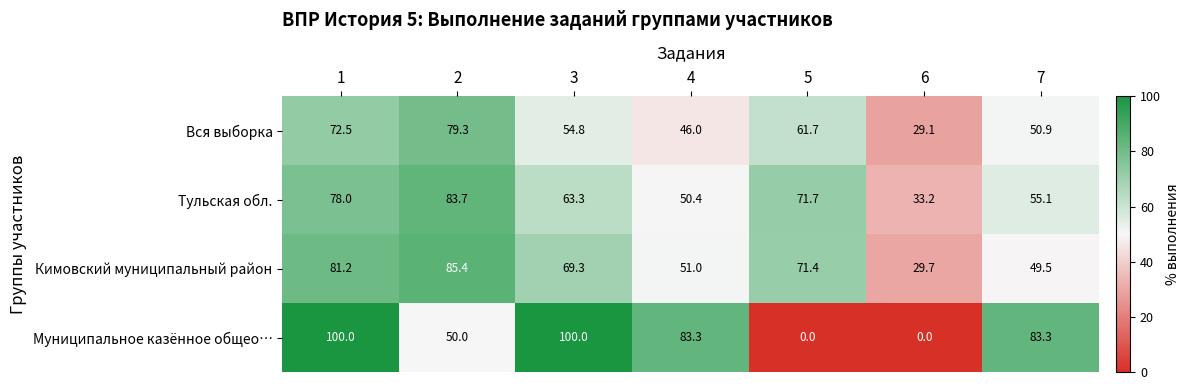

Which series has the largest total across all categories?

Кимовский муниципальный район